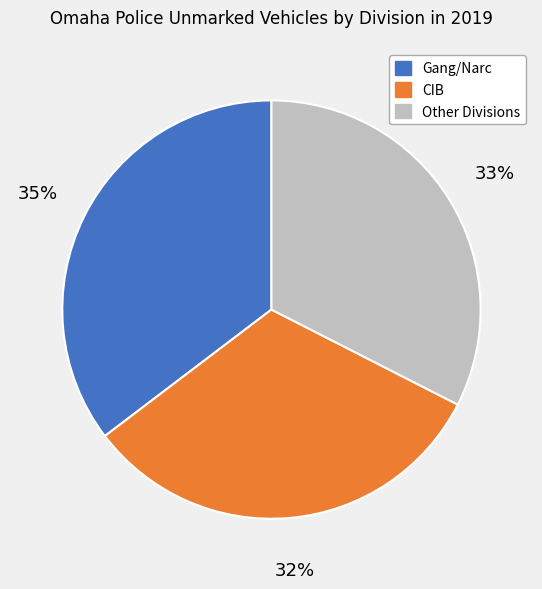

Do CIB and Other Divisions together represent more than half of the pie?

Yes